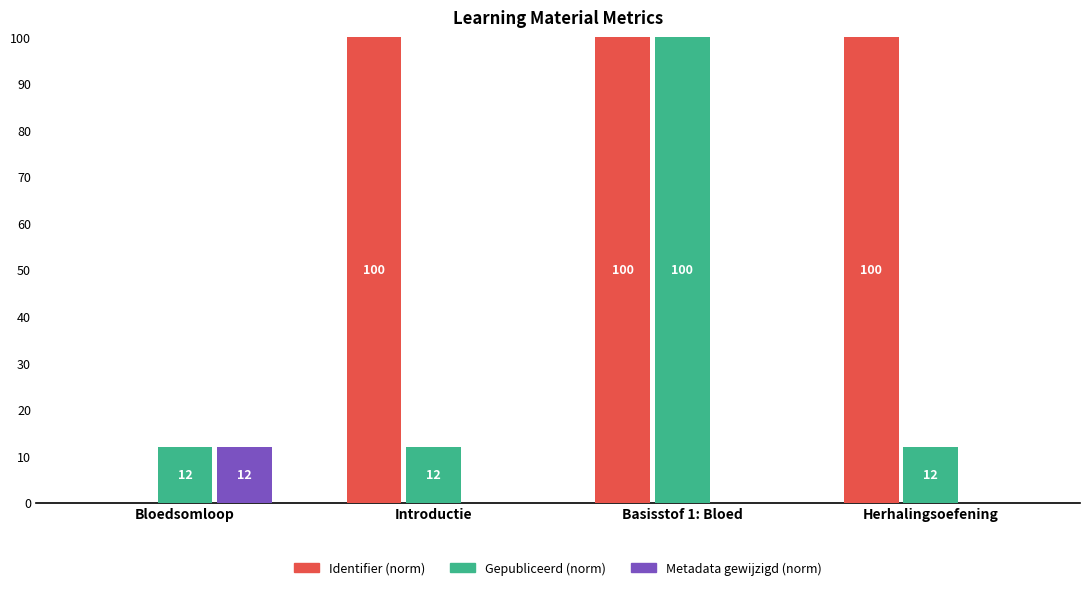

At which label does Metadata gewijzigd (norm) reach its peak?

Bloedsomloop